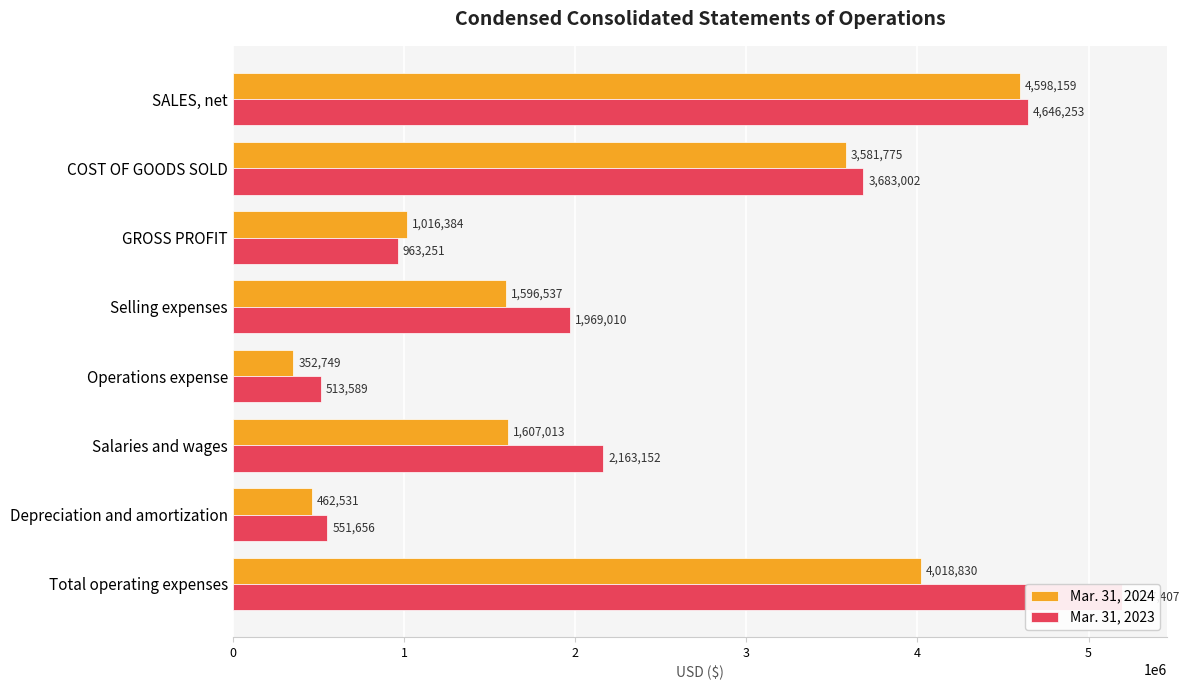

What is the difference between the maximum and second lowest values in the Mar. 31, 2023 series?

4645751